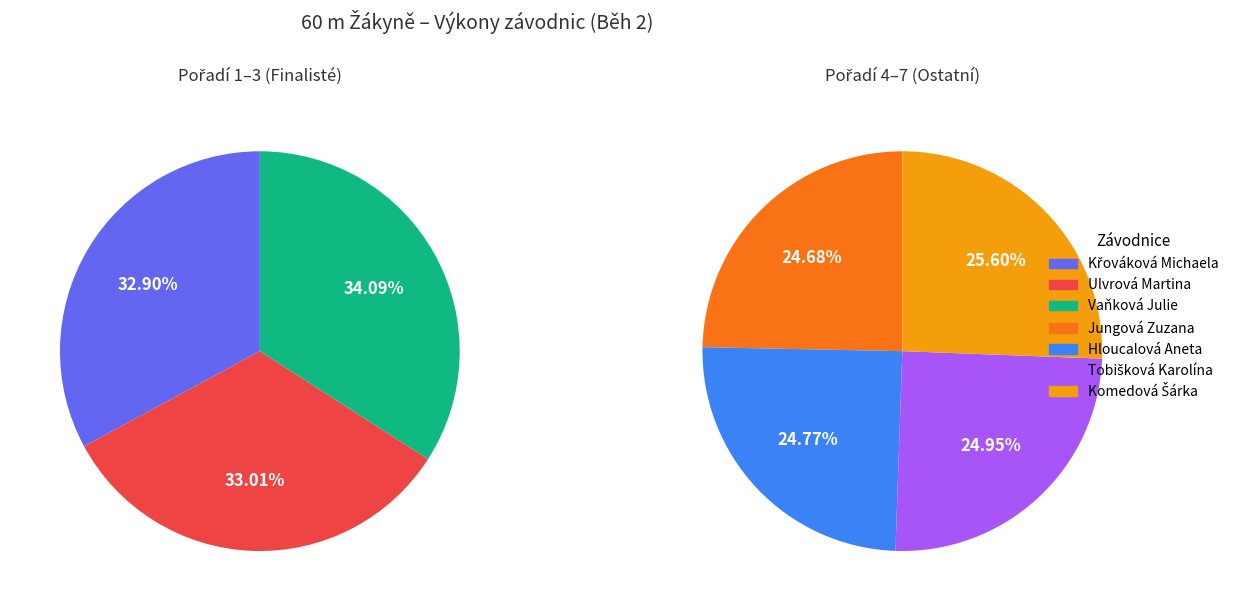

How many segments does this pie chart have?

7